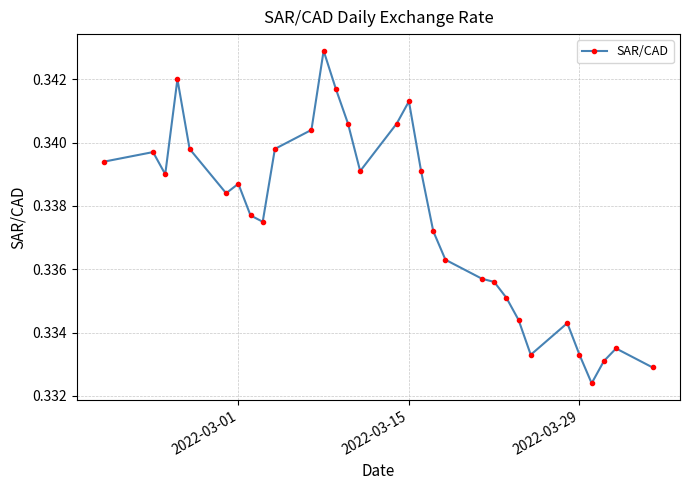

How many values are between 0 and 1?

31